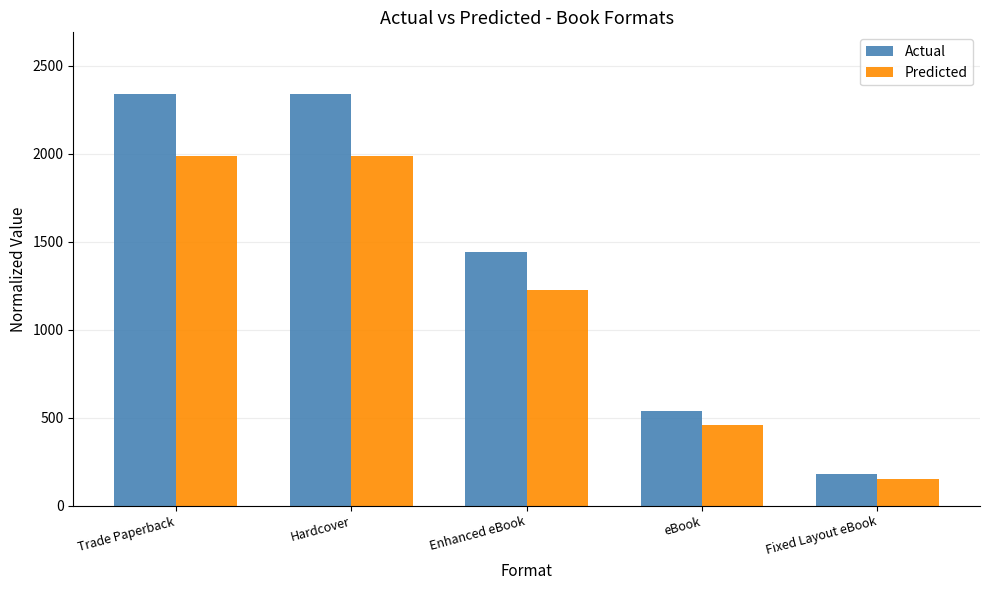

What is the difference between the highest and lowest values at eBook?

81